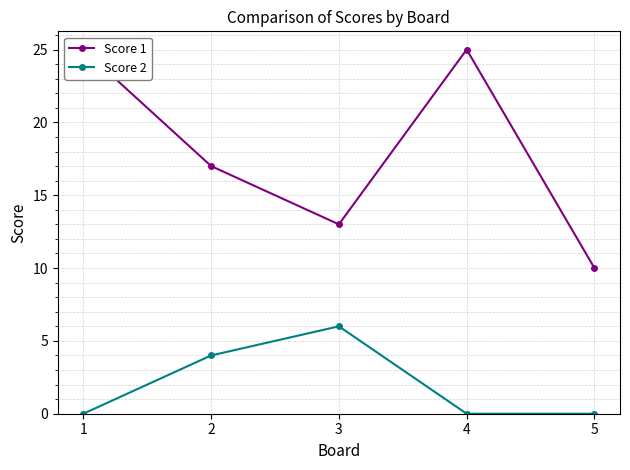

True or false: Score 1 has more than 1 interior local peaks.

False